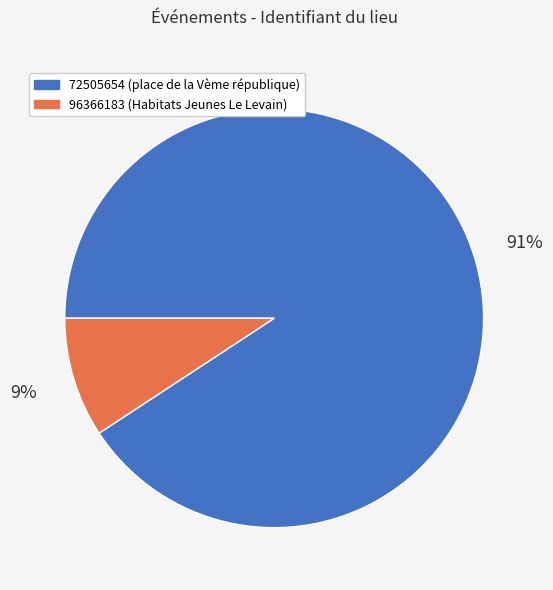

What is the smallest slice in the pie chart?

96366183